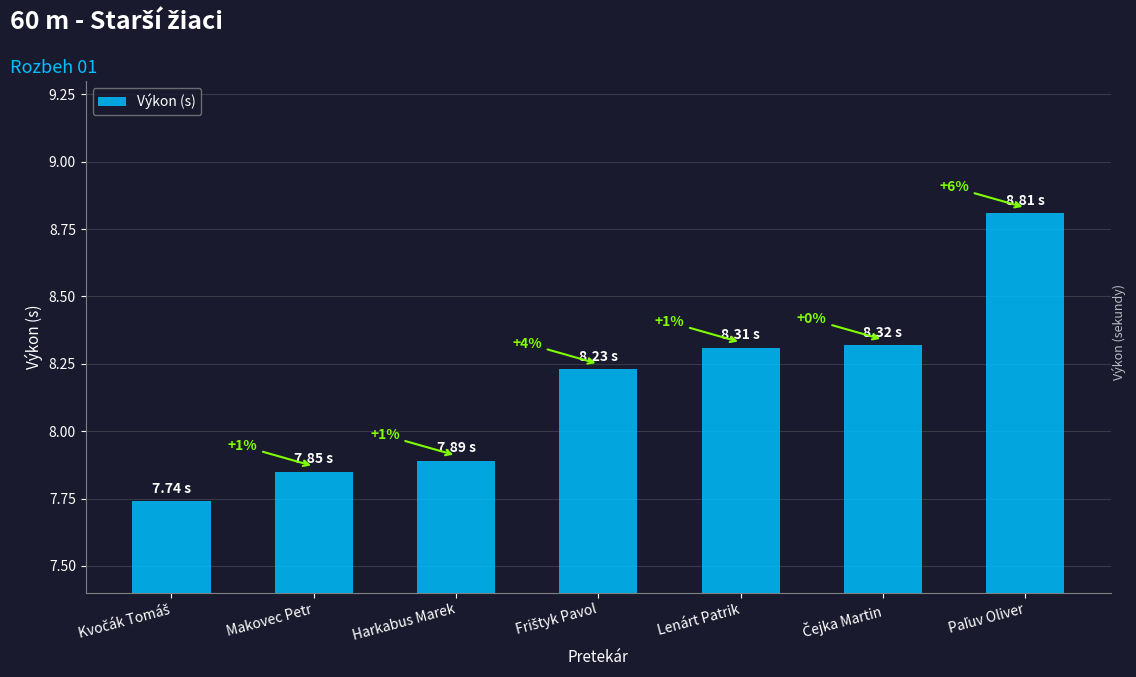

Which label corresponds to the largest value in the chart?

Paľuv Oliver